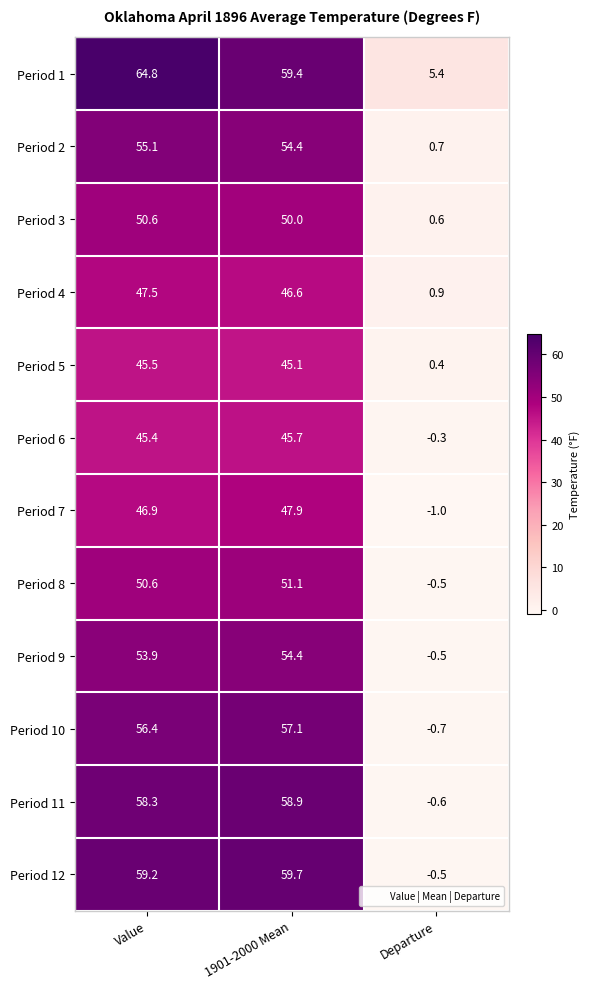

Where does the Period 10 series first go above 56?

Value